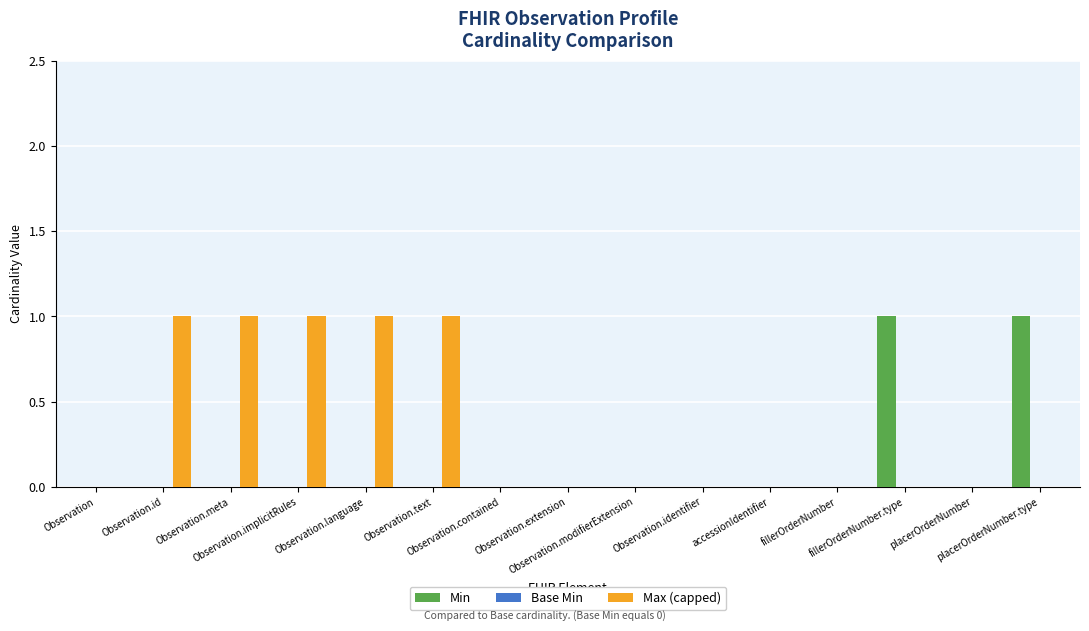

Are the bars horizontal?

No